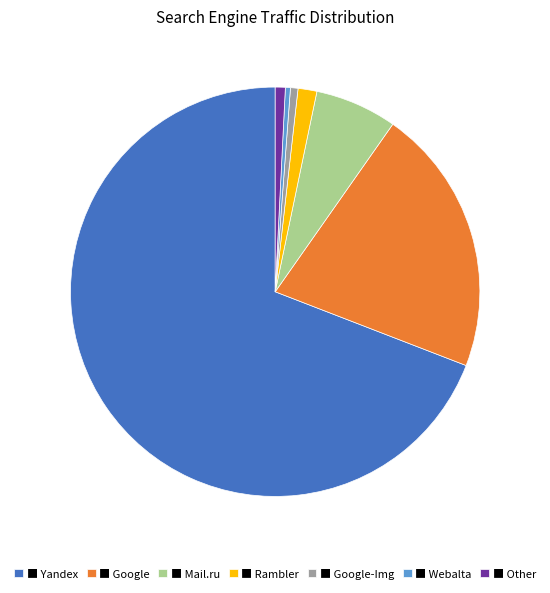

Which slice represents more than half of the pie?

■ Yandex